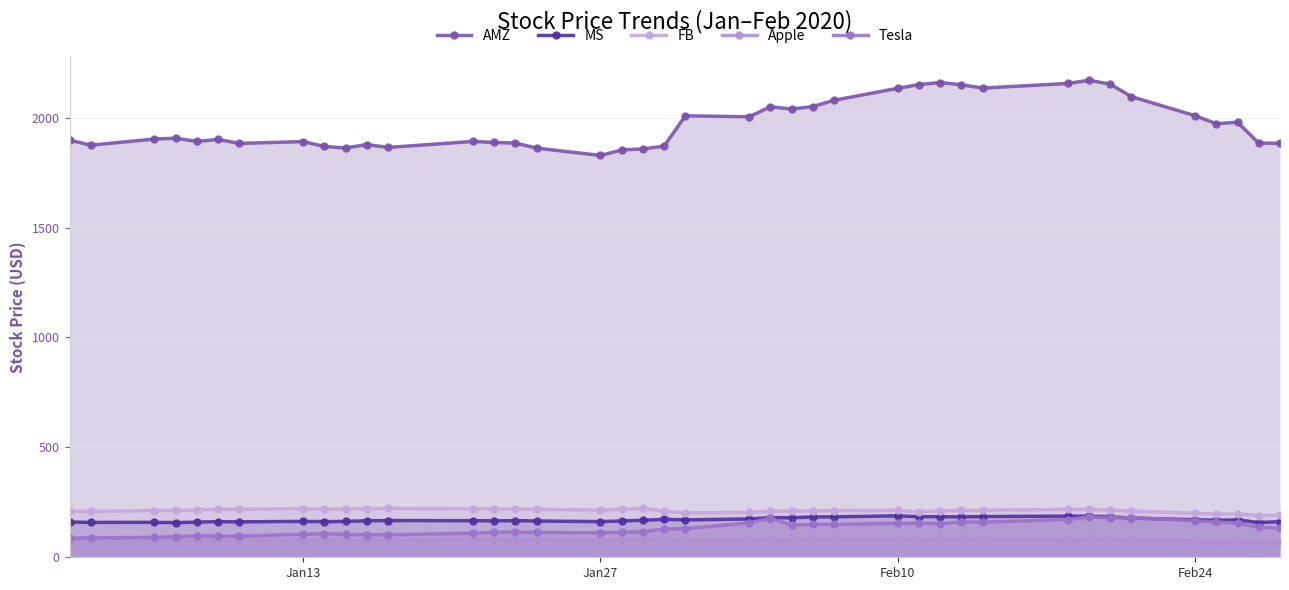

Which series has the largest range (max minus min)?

AMZ